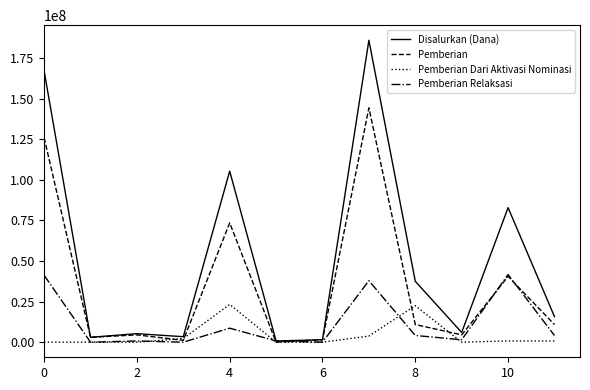

List the series in order of their overall mean, lowest first.

Pemberian Dari Aktivasi Nominasi, Pemberian Relaksasi, Pemberian, Disalurkan (Dana)